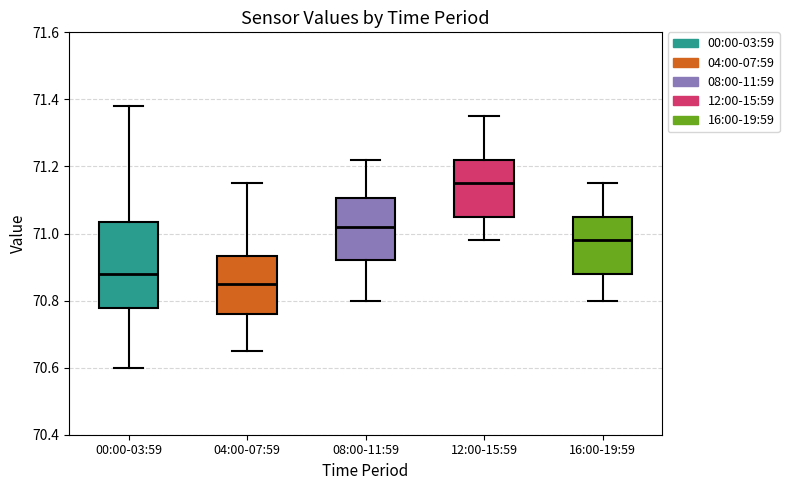

Which box has the lowest median line?

04:00-07:59